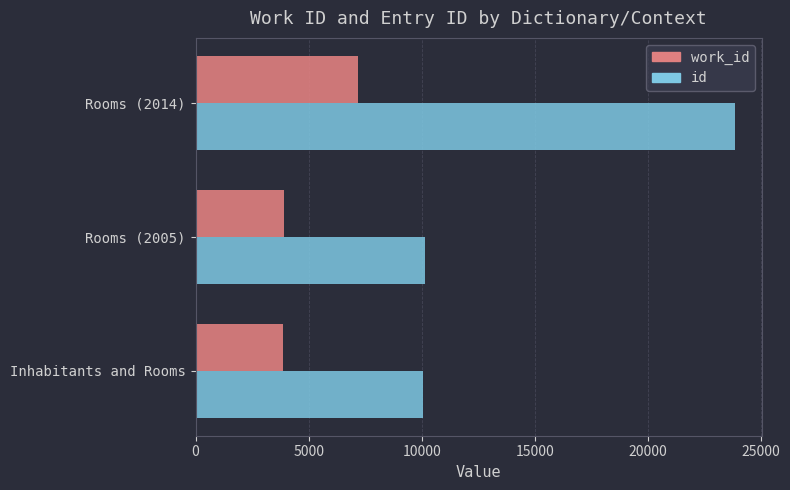

What is the difference between the maximum and second lowest values in the id series?

13694